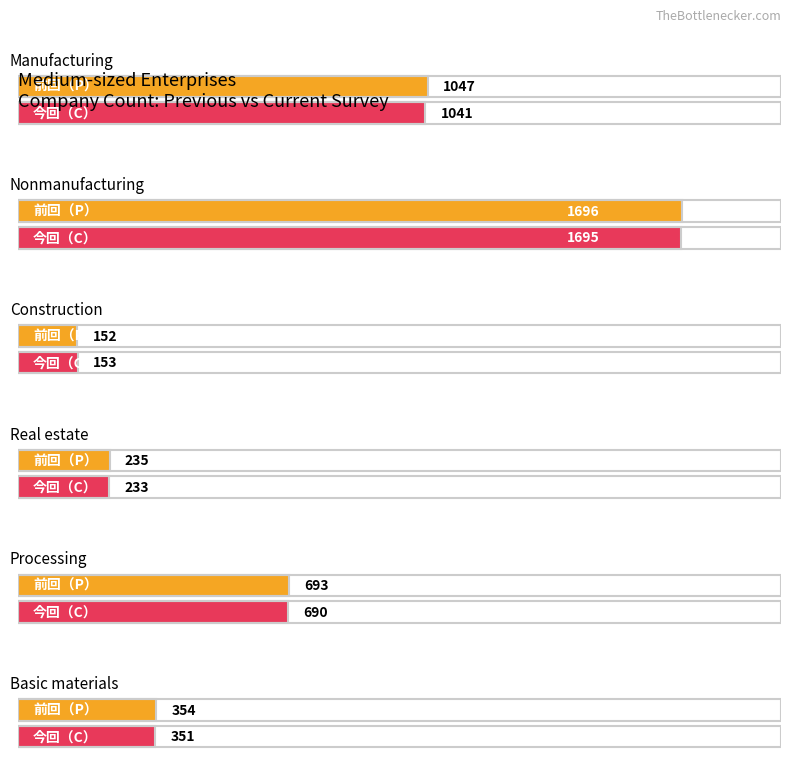

Where is 前回（P） nearest to the value 924?

Manufacturing